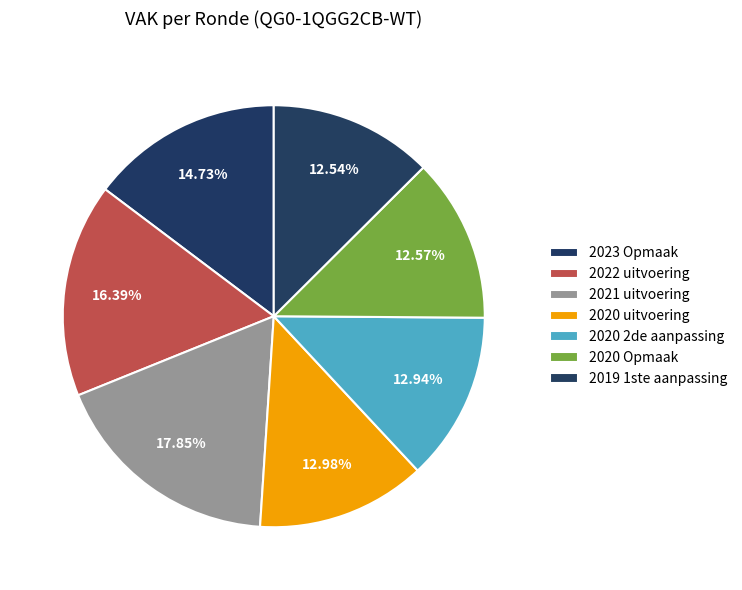

Which has a higher value, 2023 Opmaak or 2021 uitvoering?

2021 uitvoering